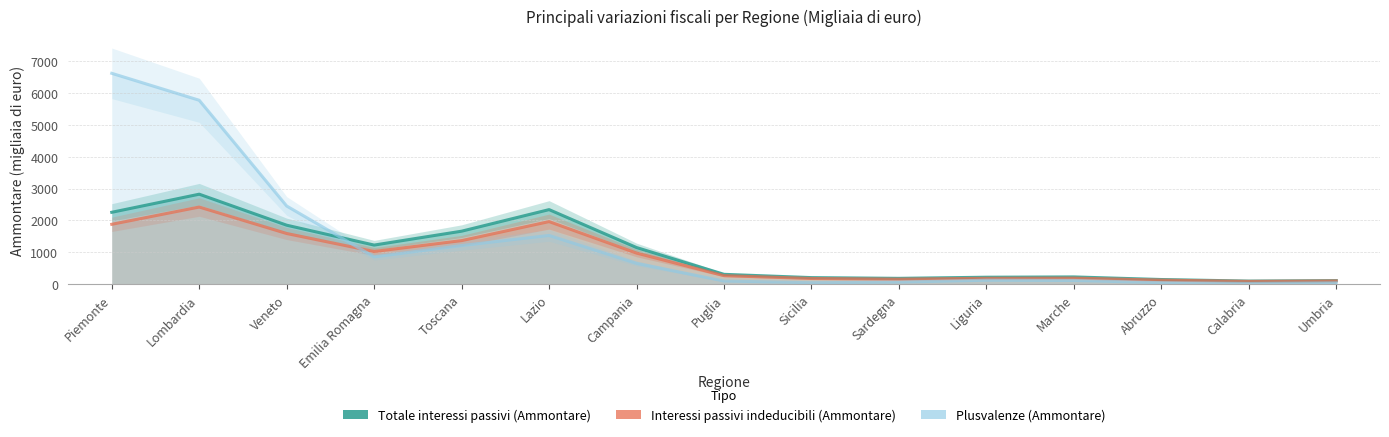

The value of Totale interessi passivi (Ammontare) at Liguria is 71.9. True or false?

False